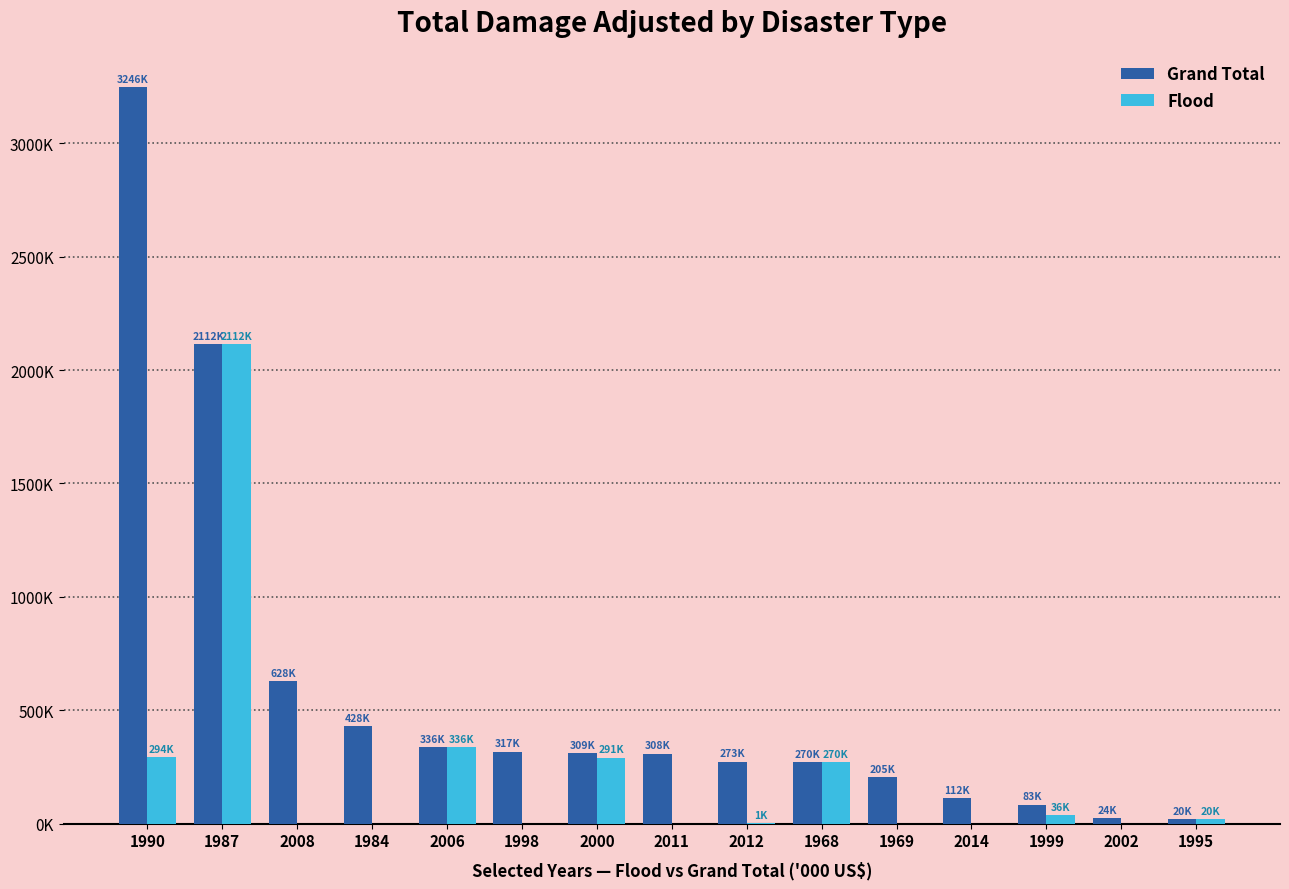

What are all the series names shown in the legend?

Grand Total, Flood